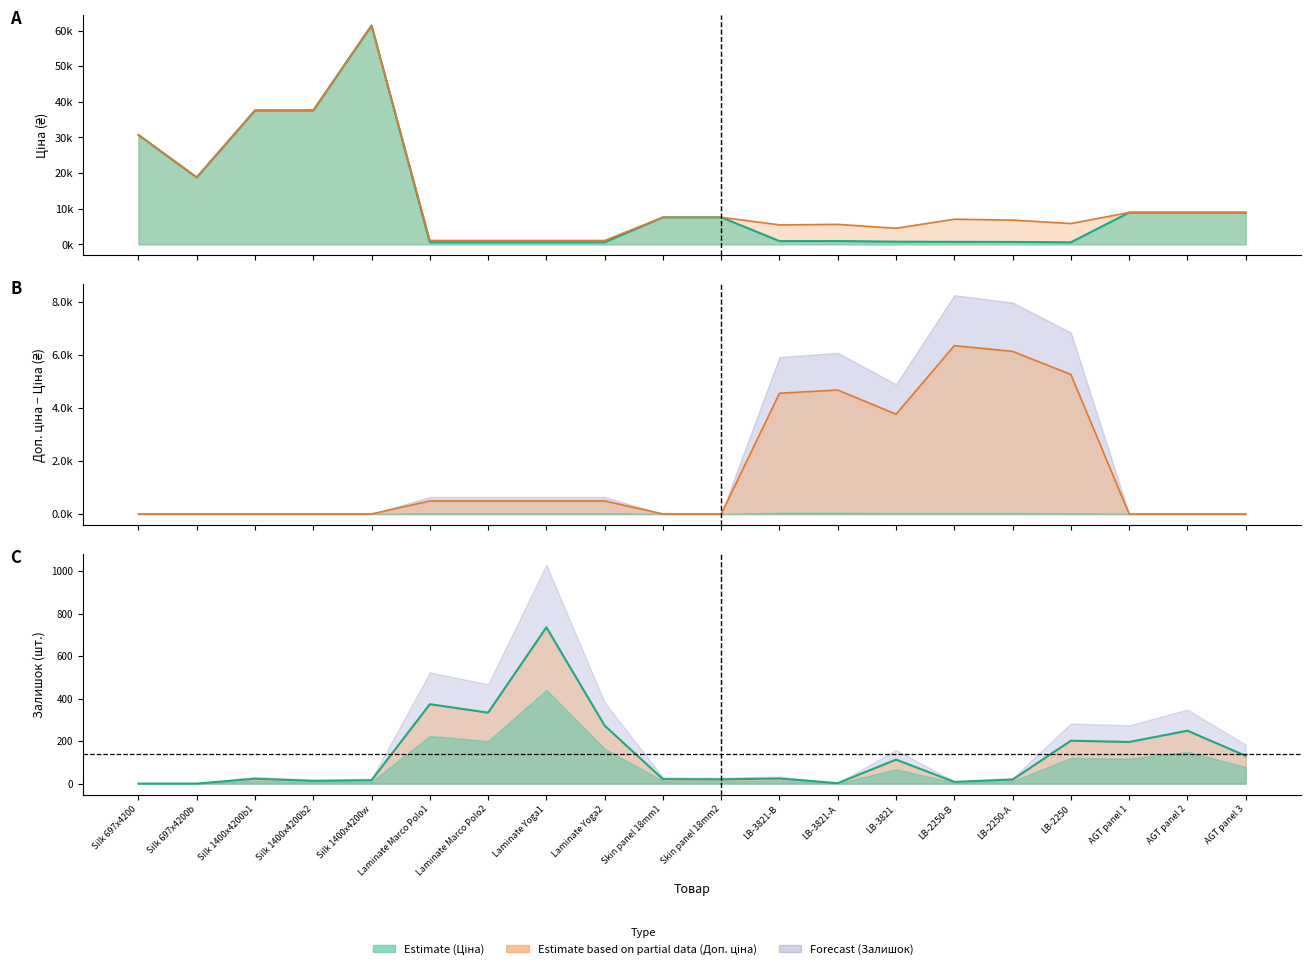

Between LB-3821-A and LB-2250-A, which series saw the biggest shift?

Доп. ціна